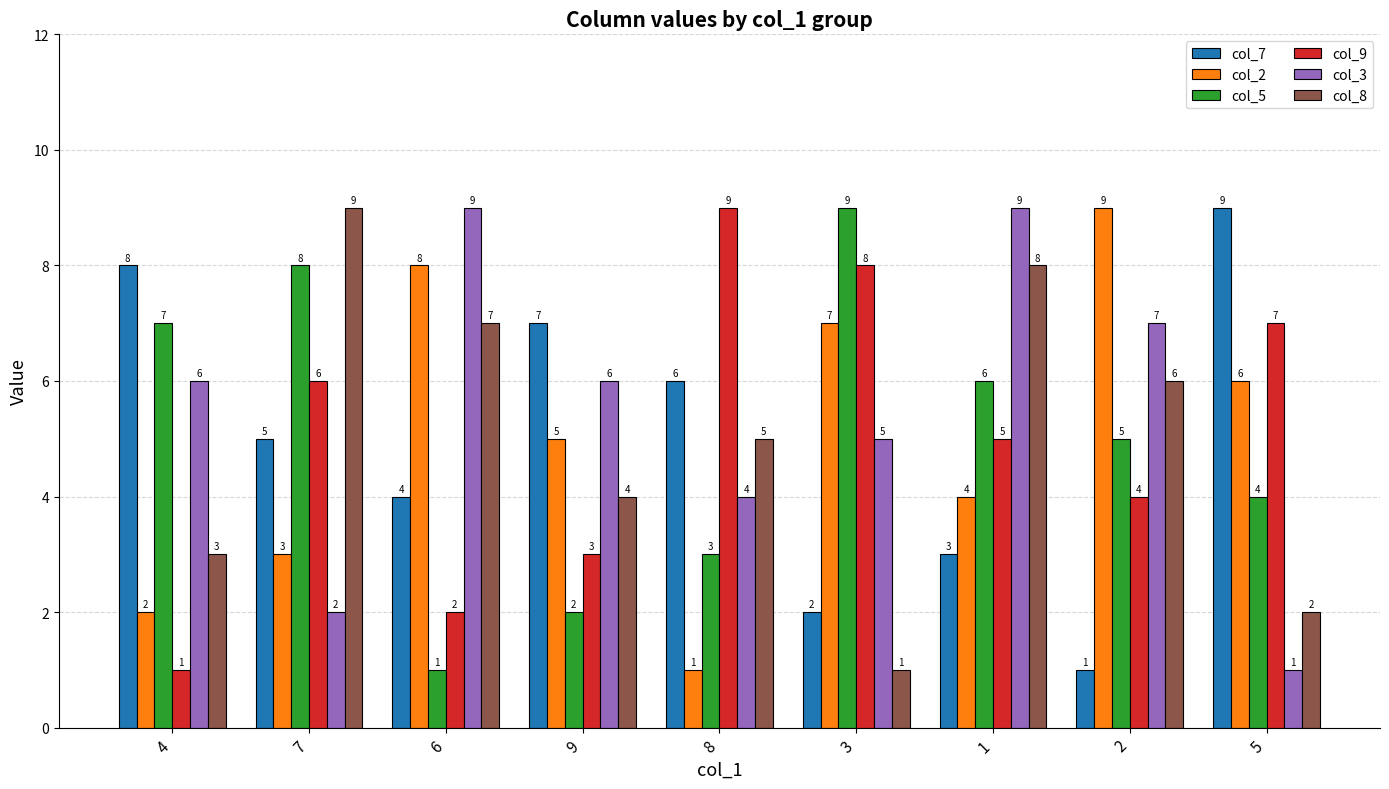

Count the col_3 values in the range 4 to 7.

5